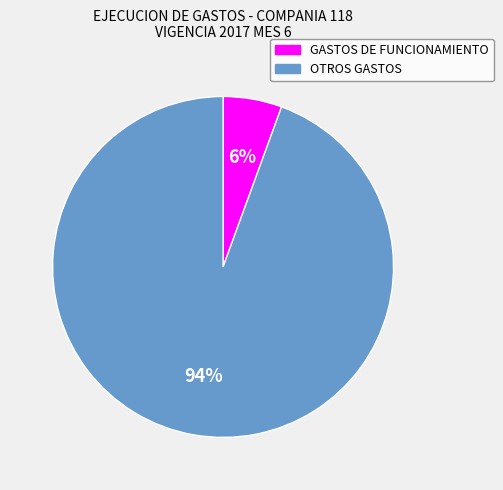

To the nearest percent, what is the average slice percentage?

50%